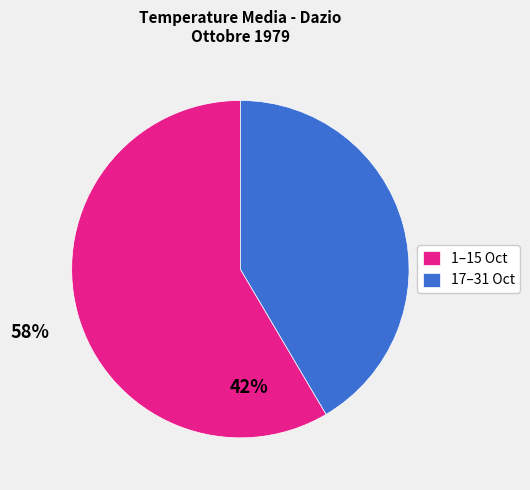

Which has a higher value, 1–15 Oct or 17–31 Oct?

1–15 Oct